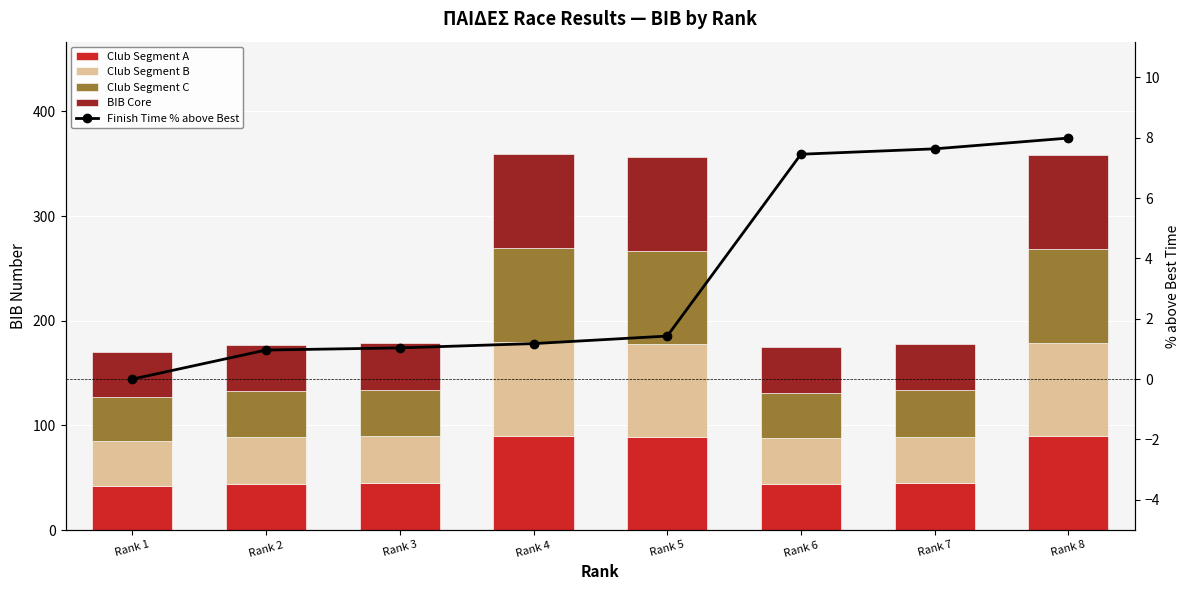

What is the sum of the Club Segment B values at Rank 7 and Rank 4?

134.2